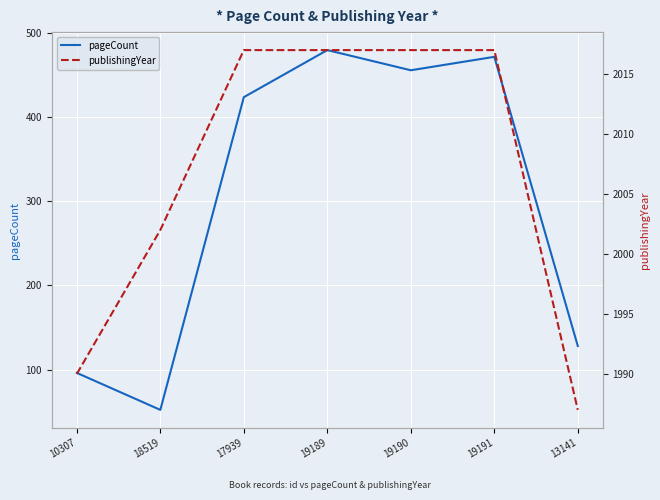

Rank the categories by pageCount value from highest to lowest.

19189, 19191, 19190, 17939, 13141, 10307, 18519